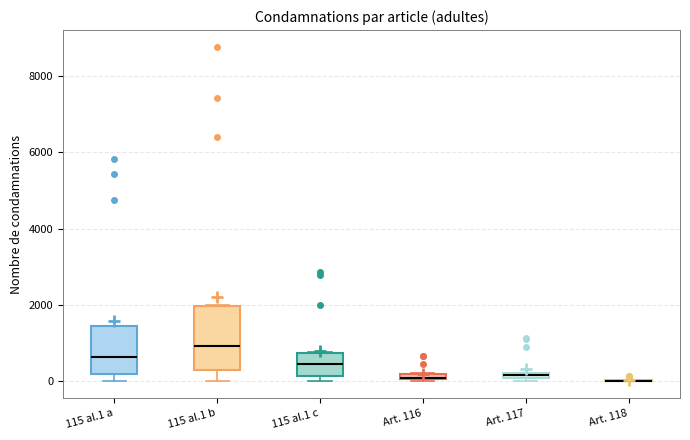

Comparing the boxes themselves (not the whiskers), which one is the tallest?

115 al.1 b